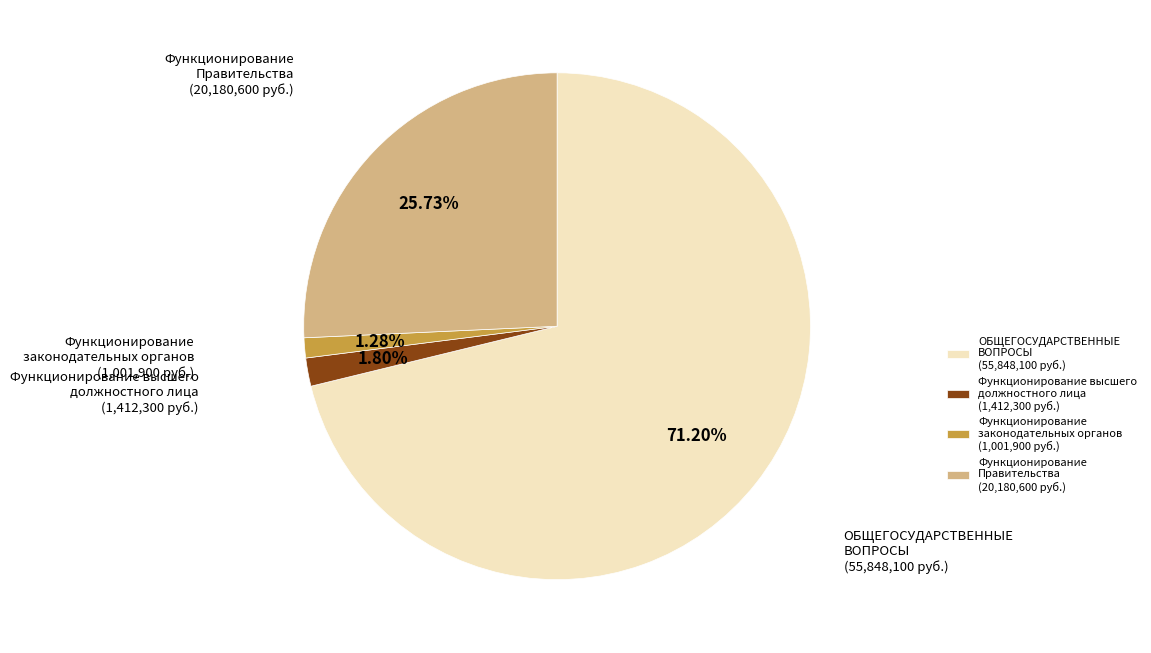

To the nearest percent, what is the average slice percentage?

25%